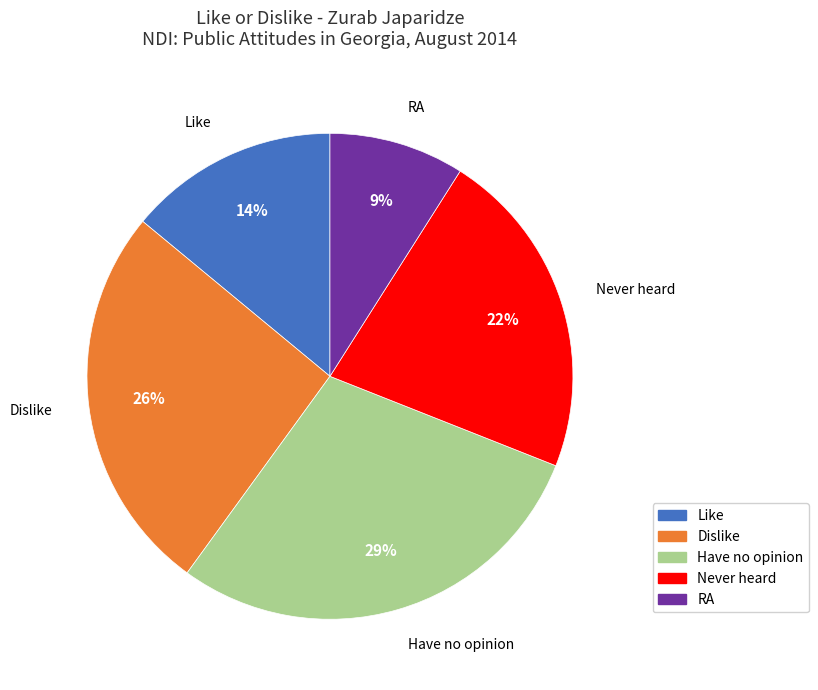

To the nearest percent, what is the average slice percentage?

20%